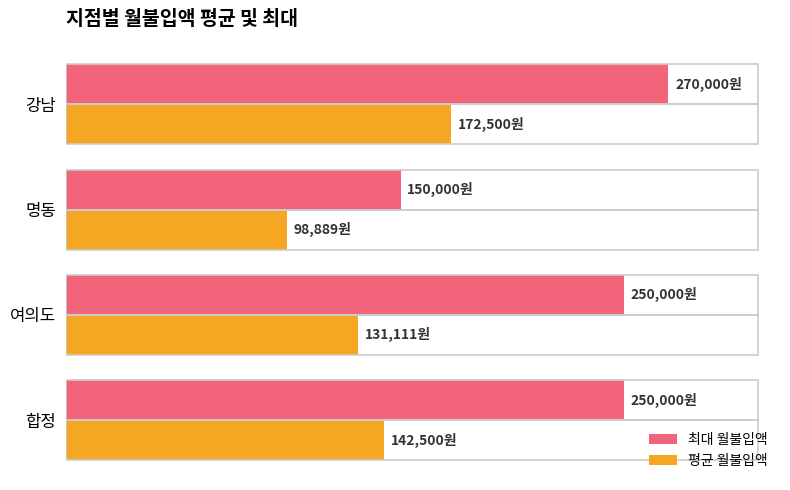

What are all the series names shown in the legend?

최대 월불입액, 평균 월불입액